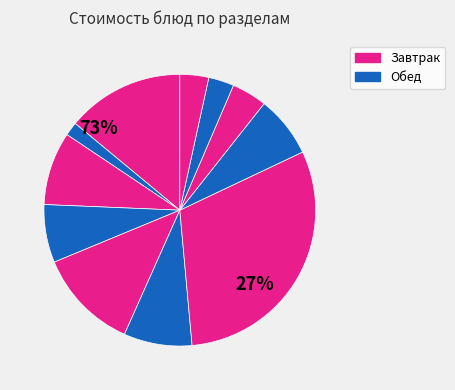

Is сладкое the majority of the pie?

No